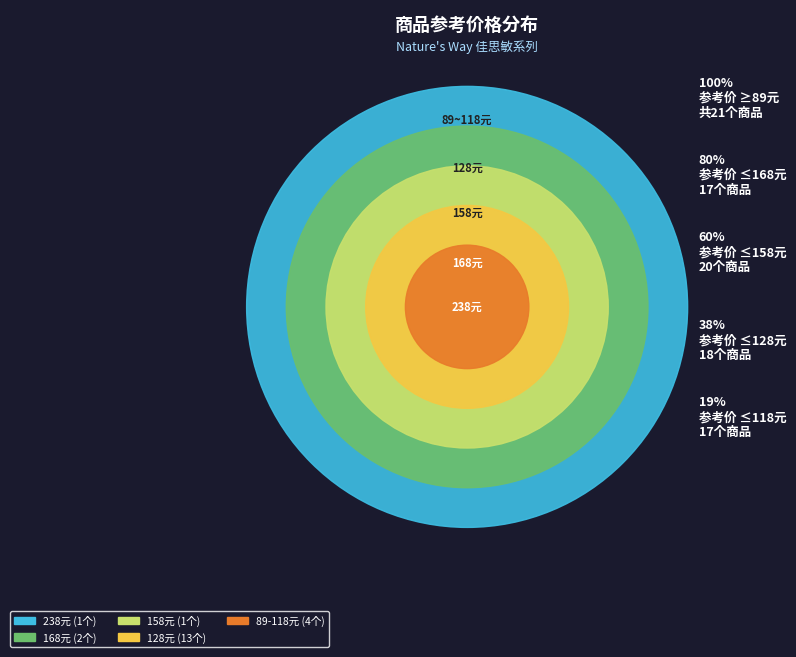

True or false: 89 accounts for 6% of the total.

True